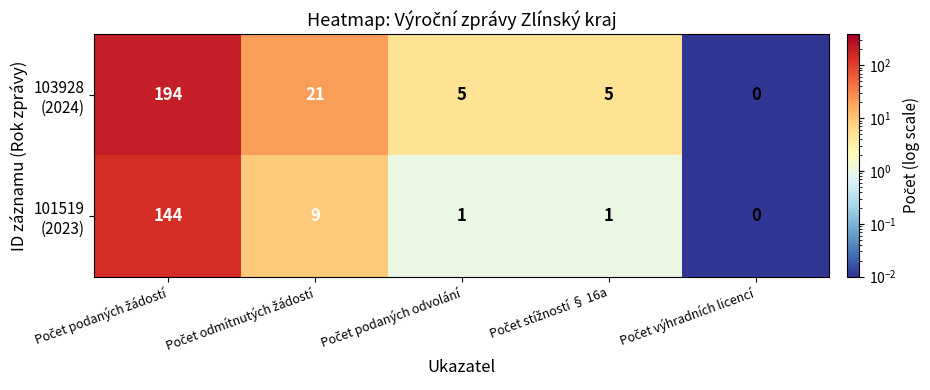

How many distinct data groups are displayed?

2